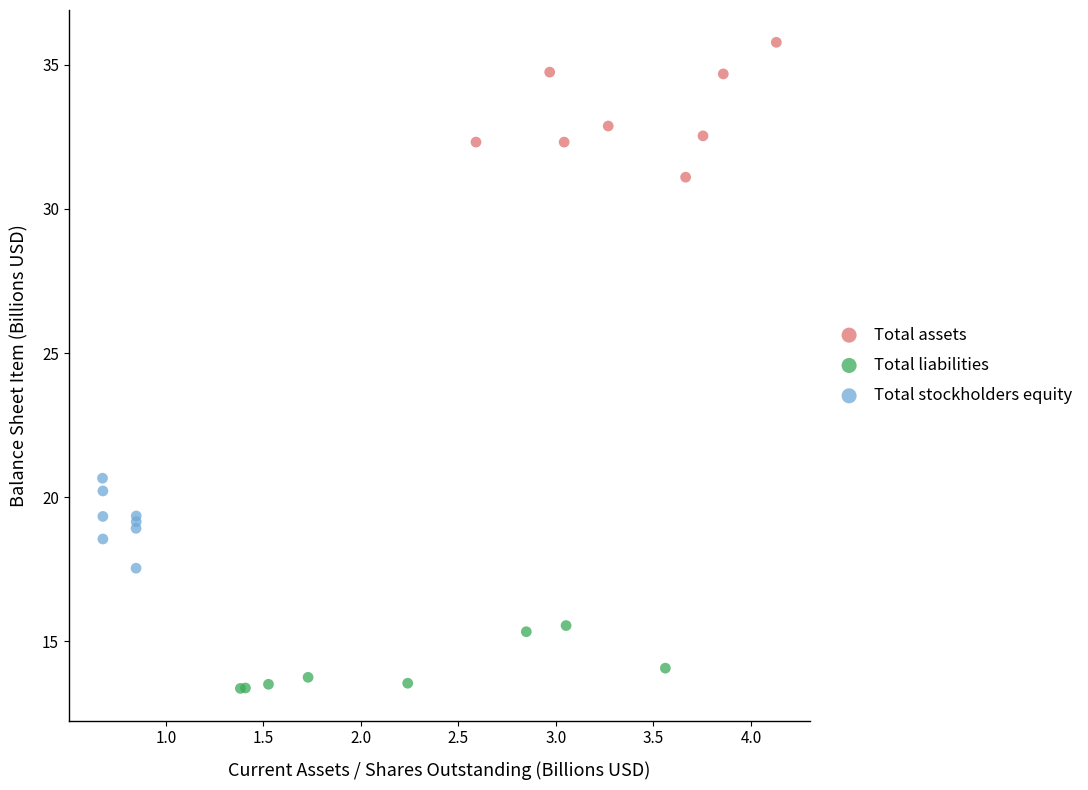

Which series has the widest spread of Y values?

Total assets